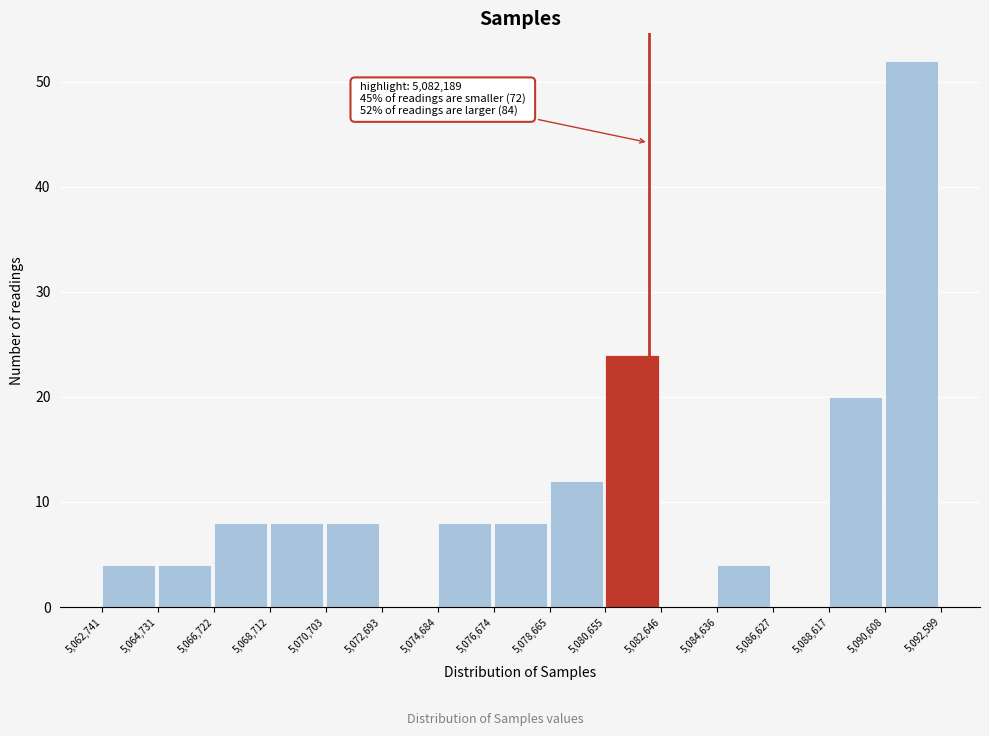

Over which range of the x-axis is the bar tallest?

5,090,608 to 5,092,599